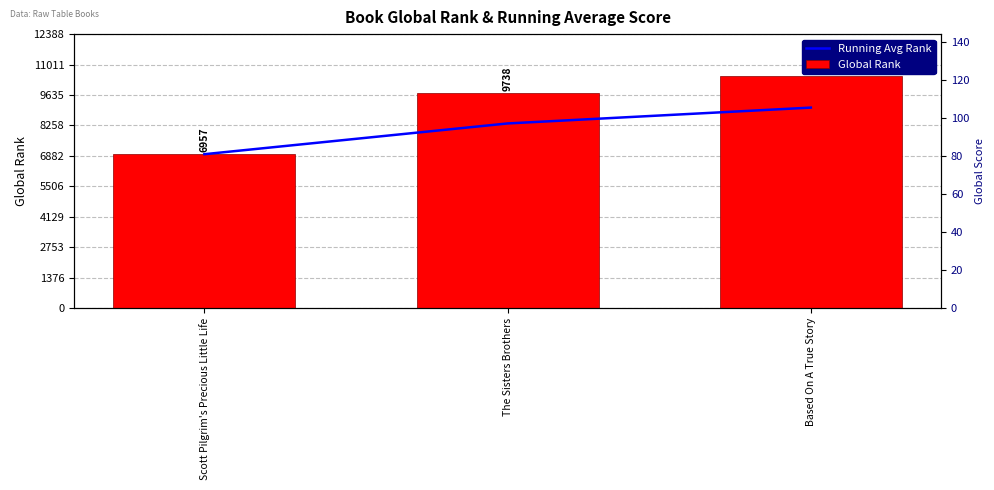

Which series has the widest spread of values?

Global Rank